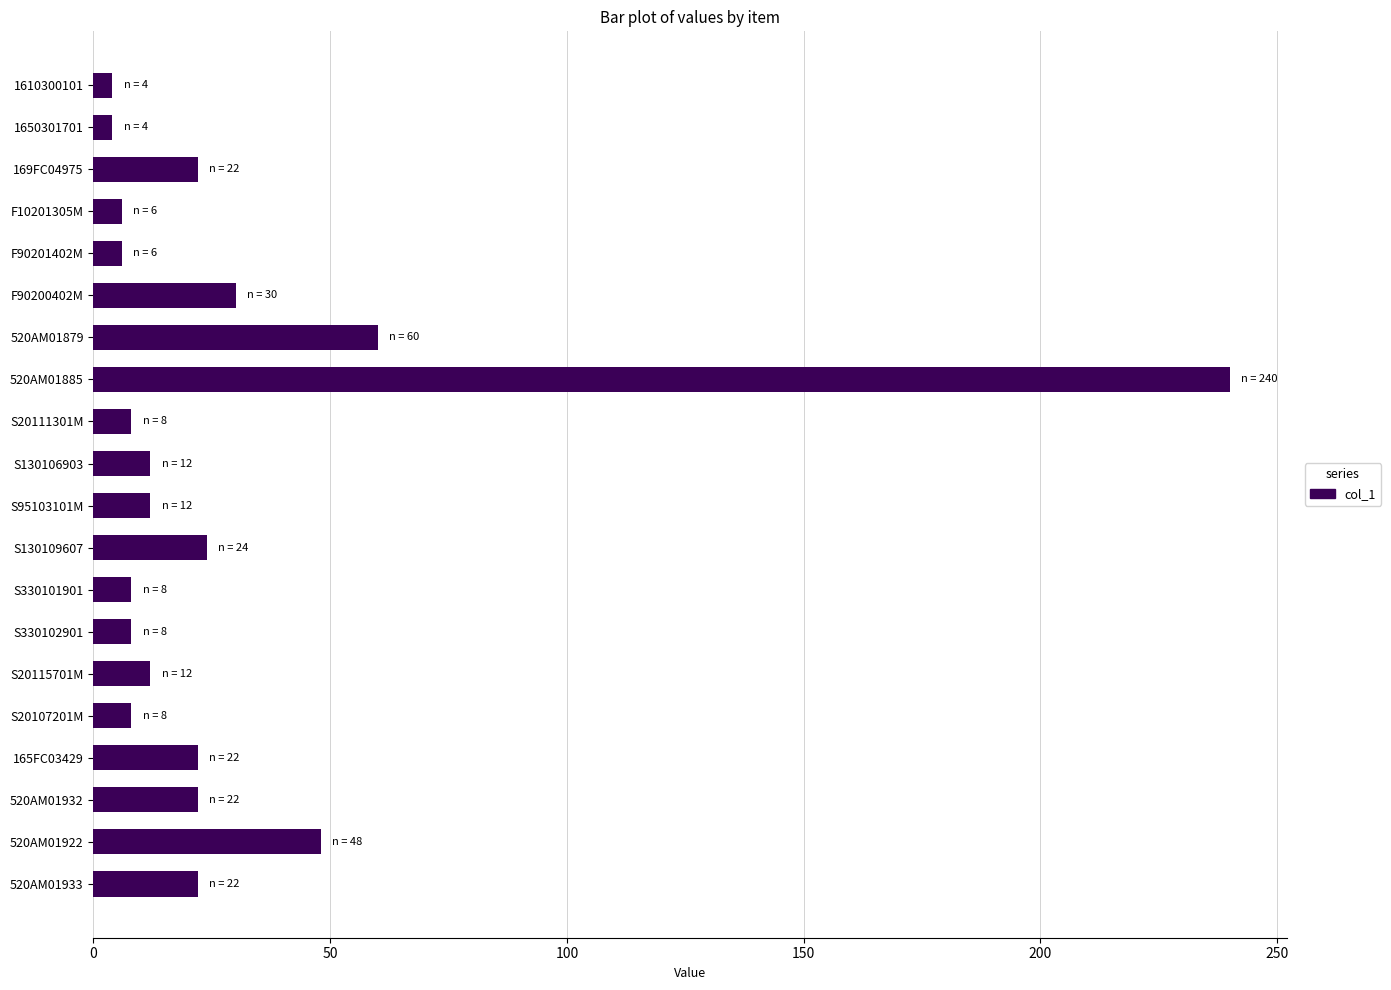

What is the maximum value shown in the chart?

240